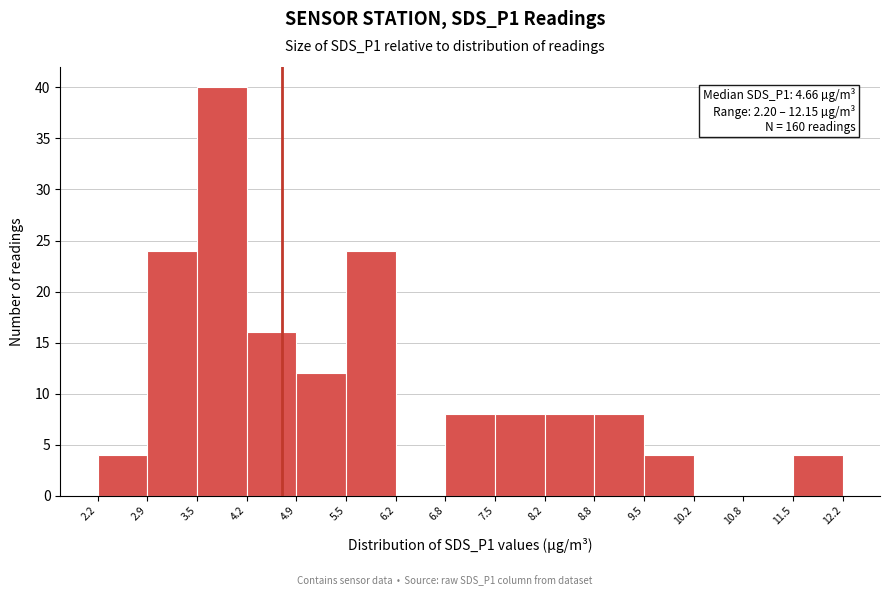

Over which range of the x-axis is the bar tallest?

3.5 to 4.2